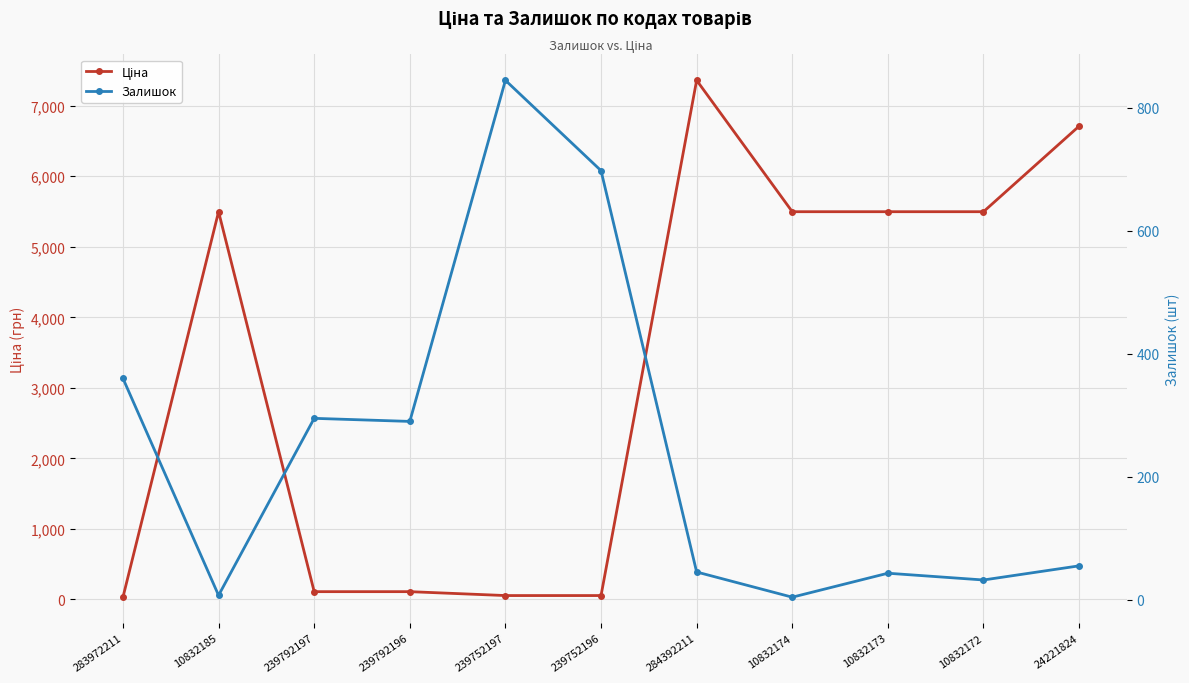

What is the highest value of the Ціна series?

7360.2